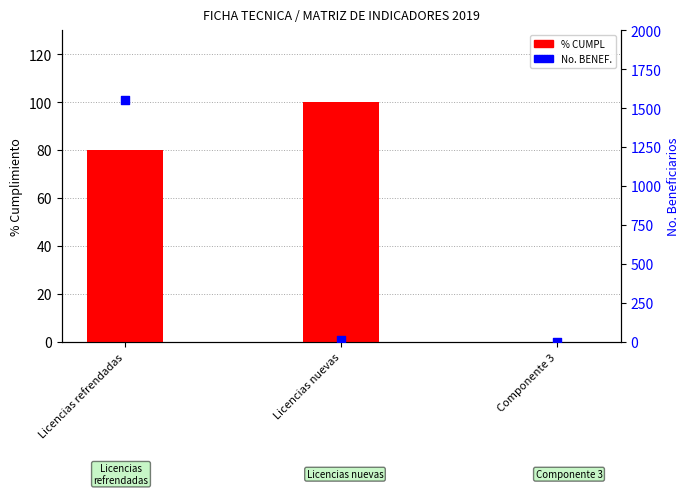

Which series has the largest Y range (max minus min)?

No. BENEF.